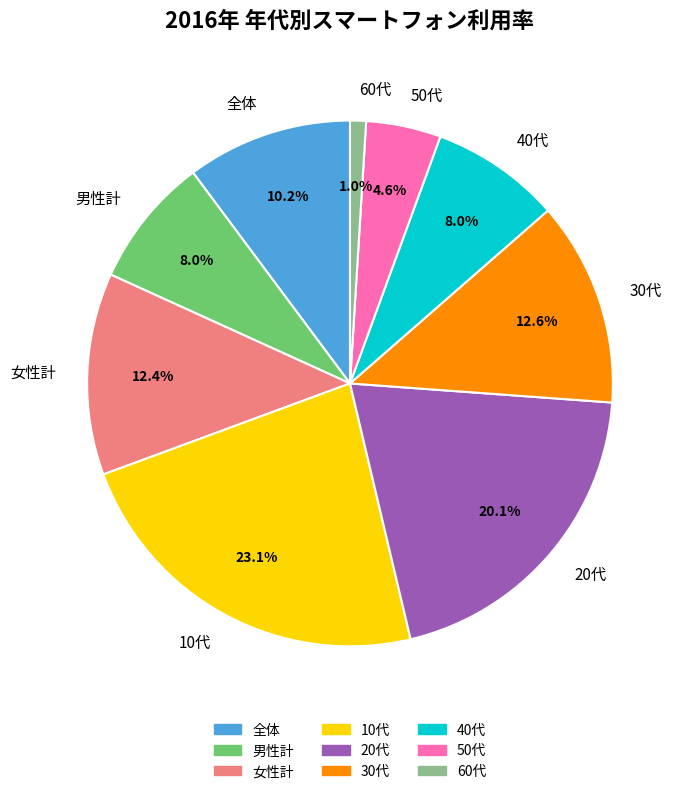

Is there a majority slice in this chart?

No